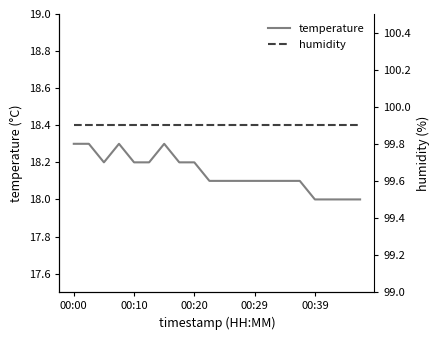

What is the value of the humidity point at the 7th from the left?

99.9